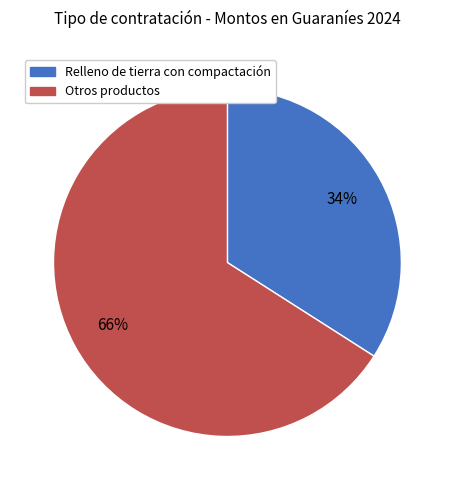

How many segments does this pie chart have?

2